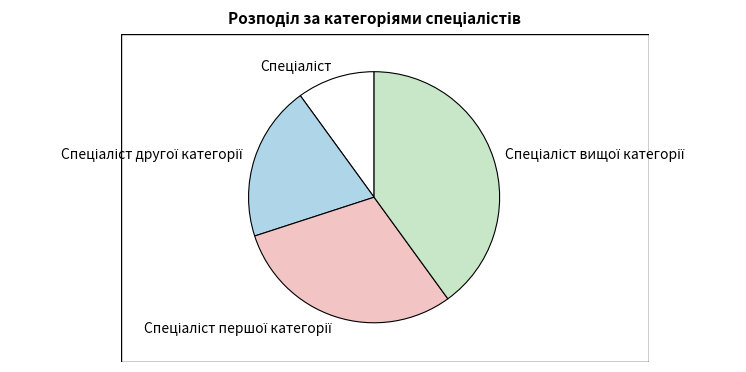

How many segments does this pie chart have?

4